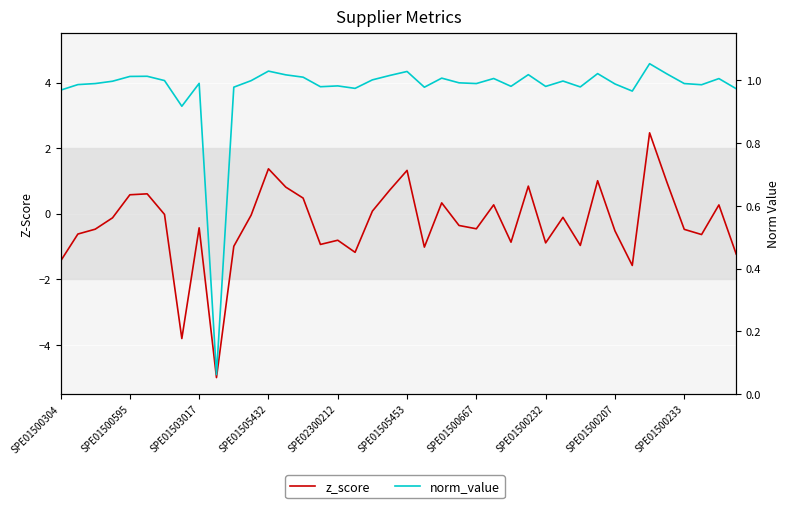

What is the difference between the maximum and minimum values in the z_score series?

7.5